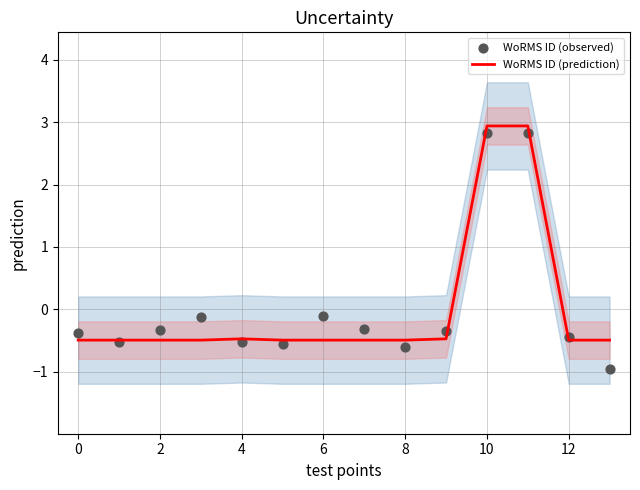

At which label does WoRMS ID (prediction) first exceed 0?

10